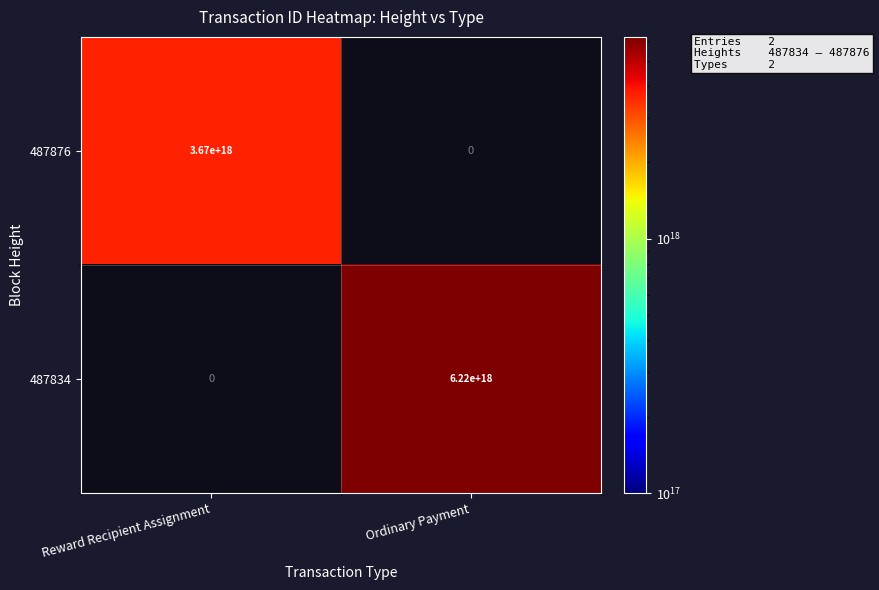

How many series are shown in this chart?

2